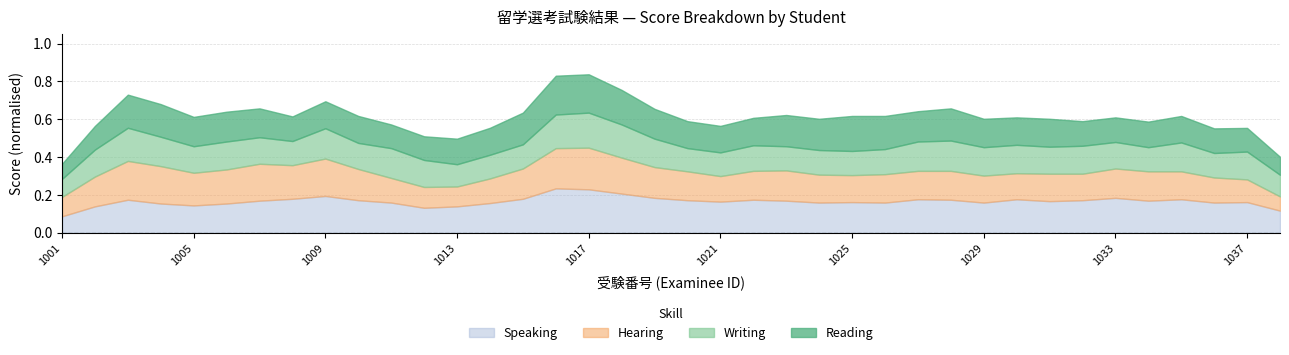

How many lines are shown in the chart?

4